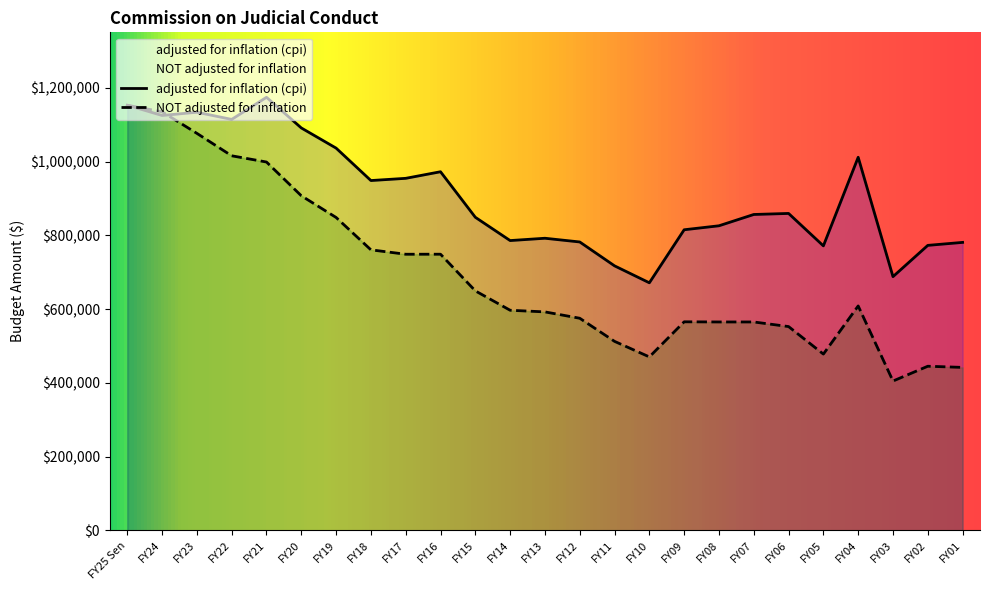

At which category does NOT adjusted for inflation reach its first local peak?

FY16